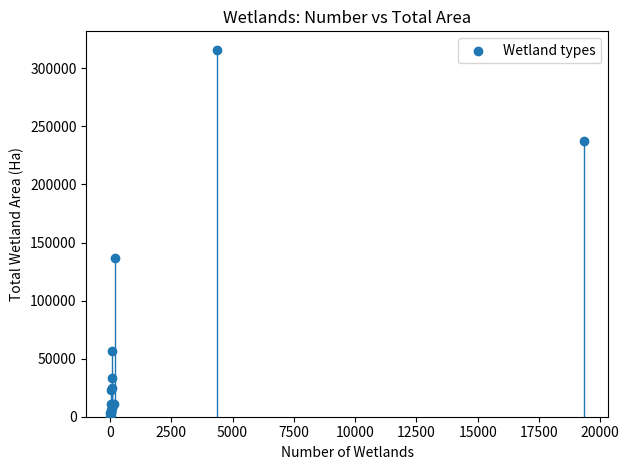

What Y value in the scatter plot is closest to 158109?

136878